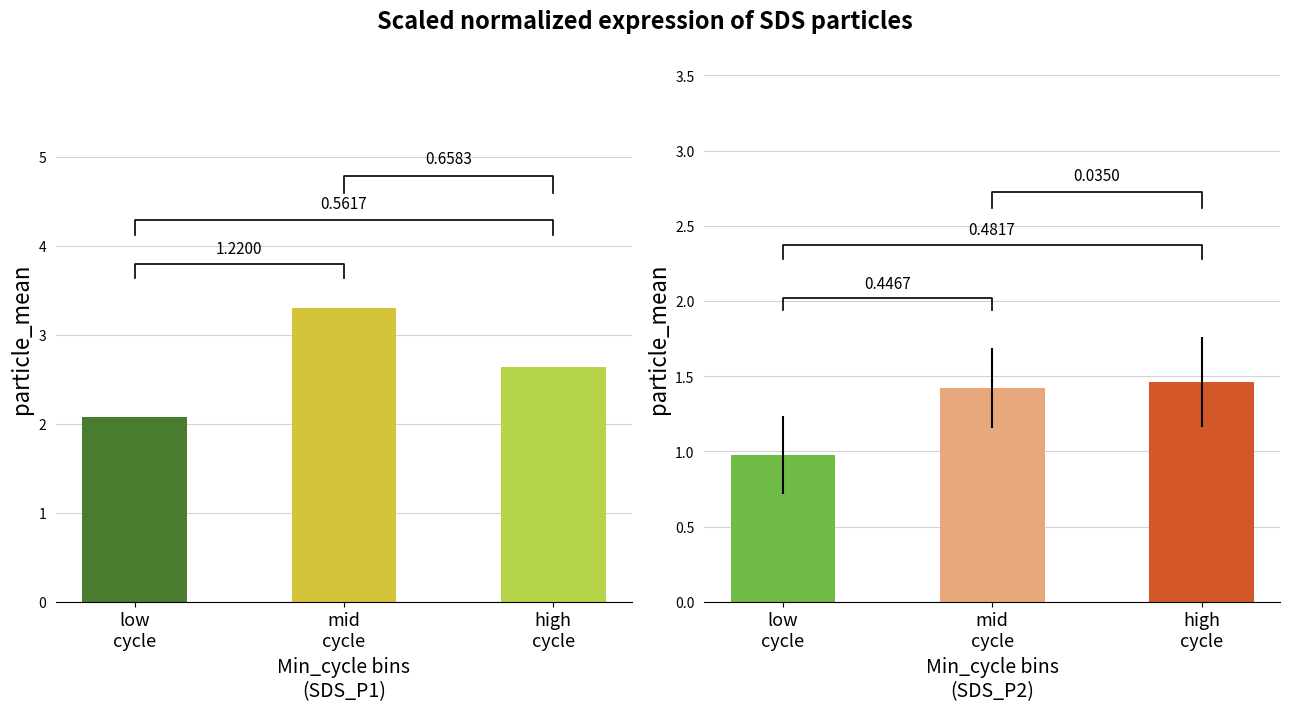

What is the label of the 1st bar from the left?

low
cycle